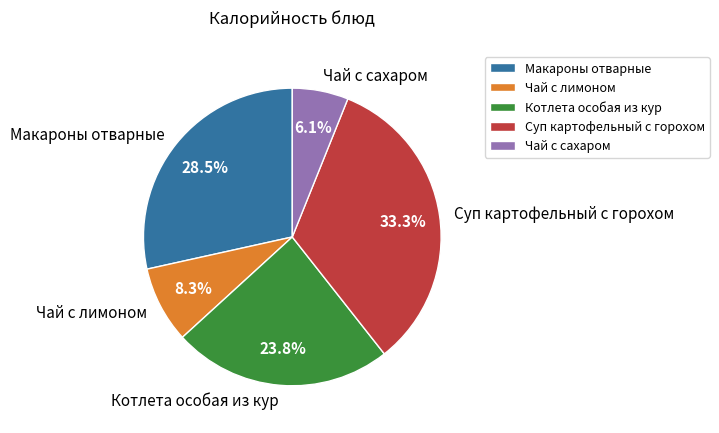

Which has a higher value, Макароны отварные or Котлета особая из кур?

Макароны отварные